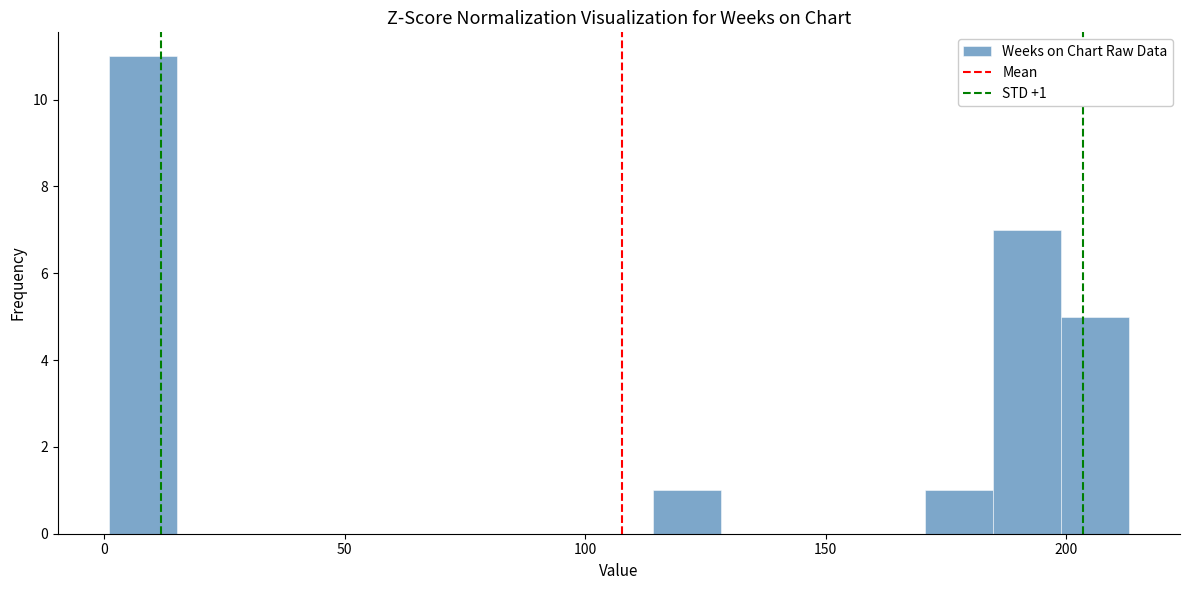

Around what value on the x-axis is the tallest bar? Give the approximate position of its centre, as read against the axis.

10